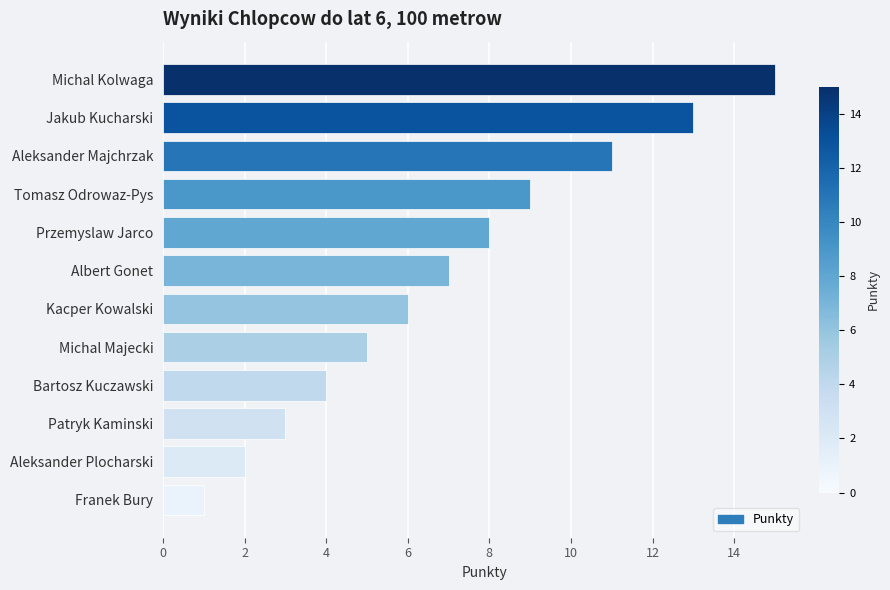

Reading bottom to top, what are all the values shown in this chart?

1	2	3	4	5	6	7	8	9	11	13	15